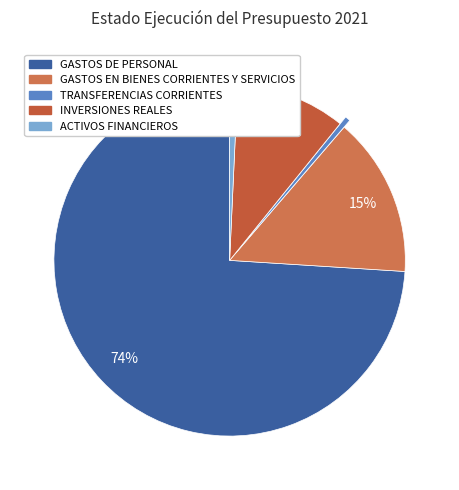

What is the change in value from GASTOS EN BIENES CORRIENTES Y SERVICIOS to TRANSFERENCIAS CORRIENTES?

-879513.0